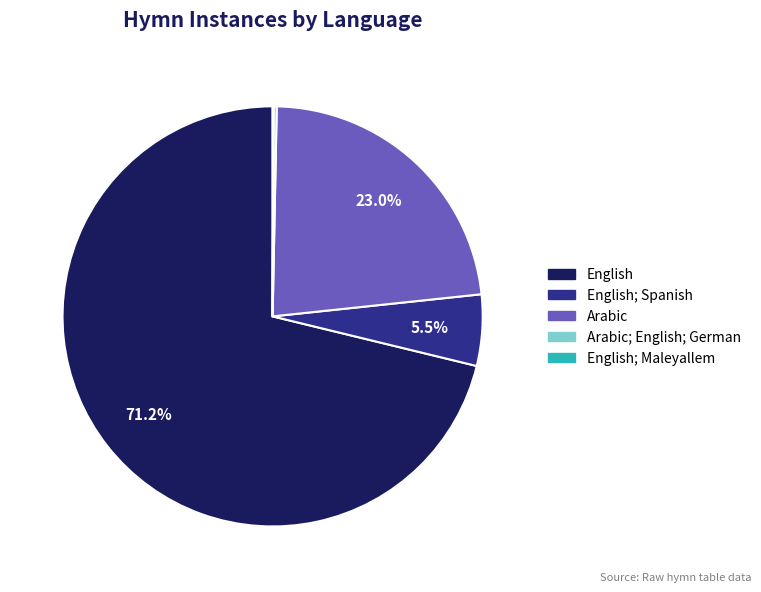

Count the number of slices in the pie.

5